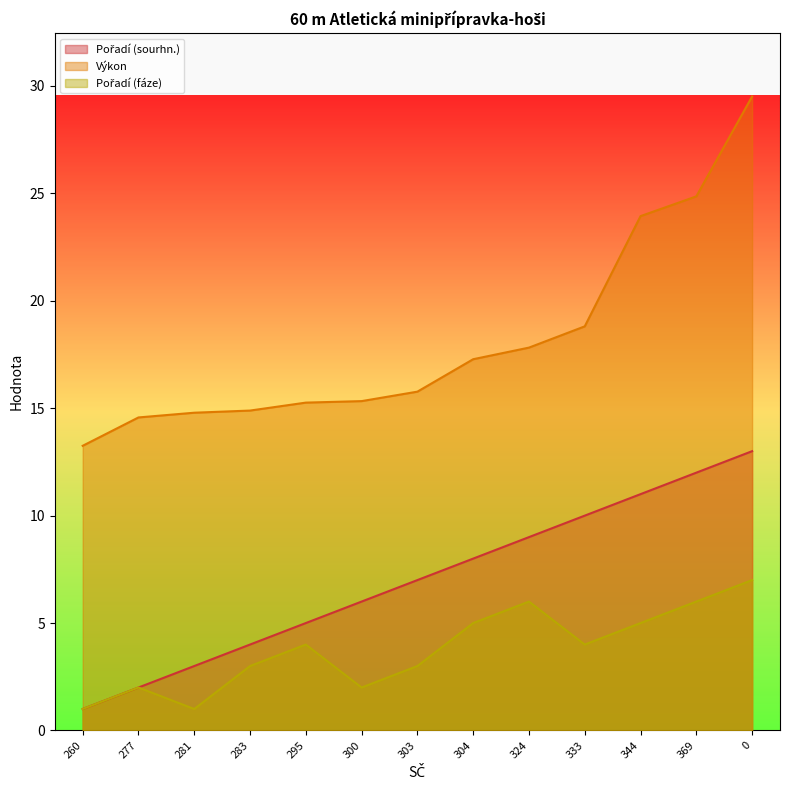

Is it true that Pořadí (fáze) equals 1.6 at 281?

False